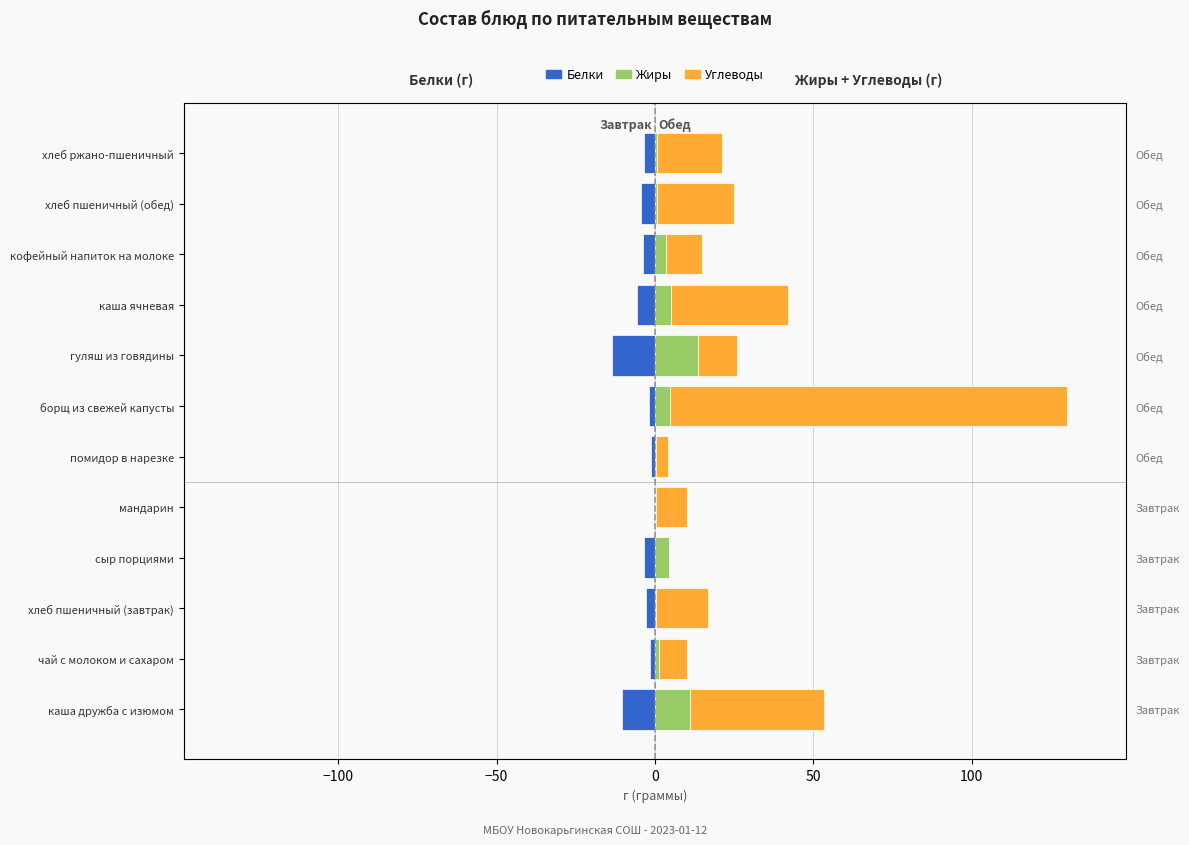

The value of Белки at каша ячневая is -5.7. True or false?

True